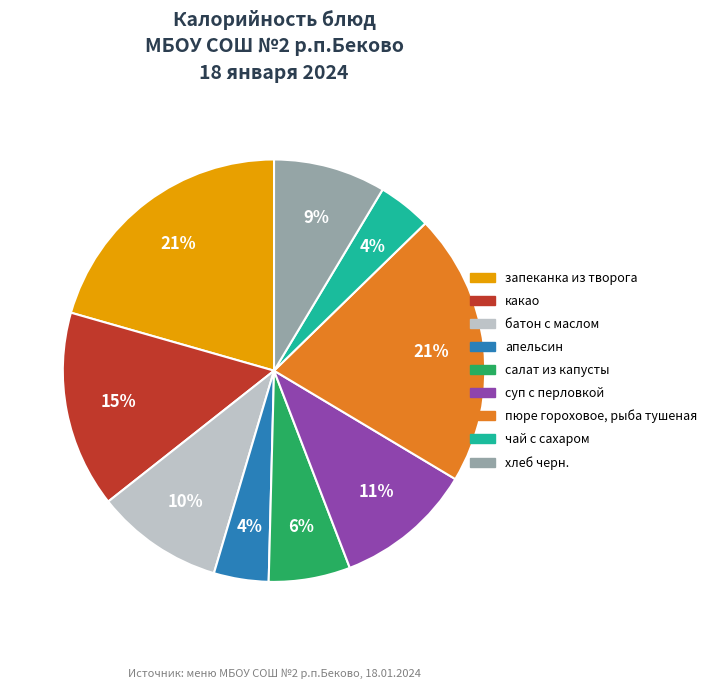

Does any single category account for the majority?

No